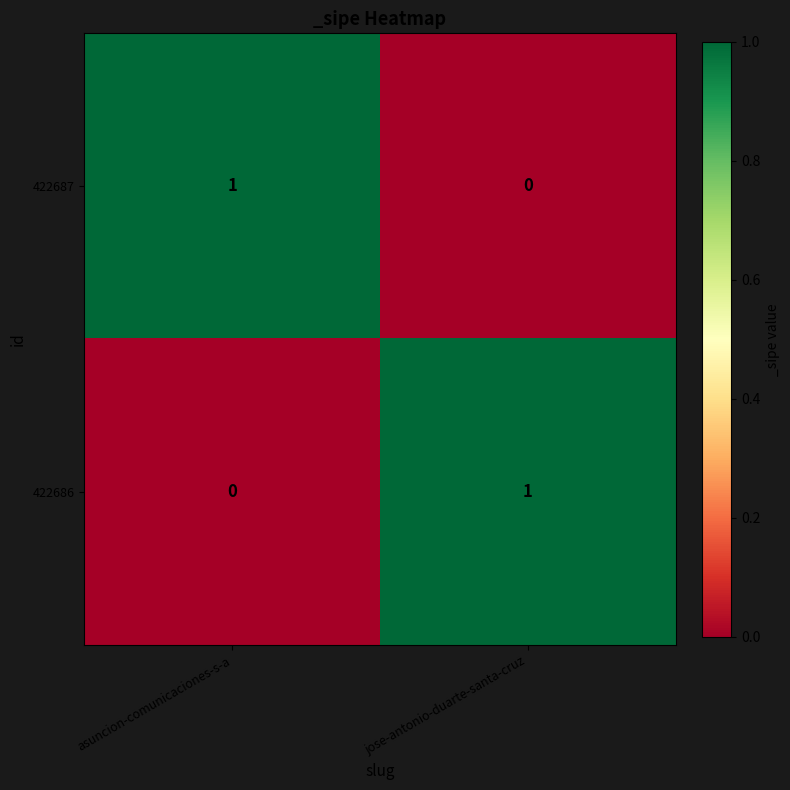

Reading right to left, what are all the values shown in this chart?

422687: jose-antonio-duarte-santa-cruz=0	asuncion-comunicaciones-s-a=1
422686: jose-antonio-duarte-santa-cruz=1	asuncion-comunicaciones-s-a=0